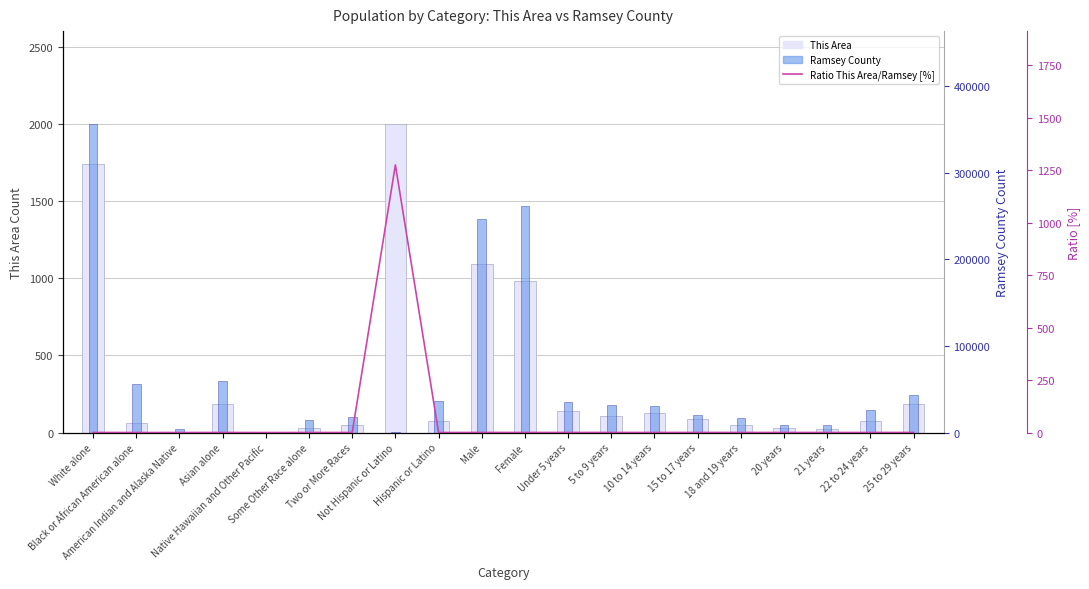

Rank the series at 25 to 29 years from lowest to highest value.

Ratio This Area/Ramsey [%], This Area, Ramsey County